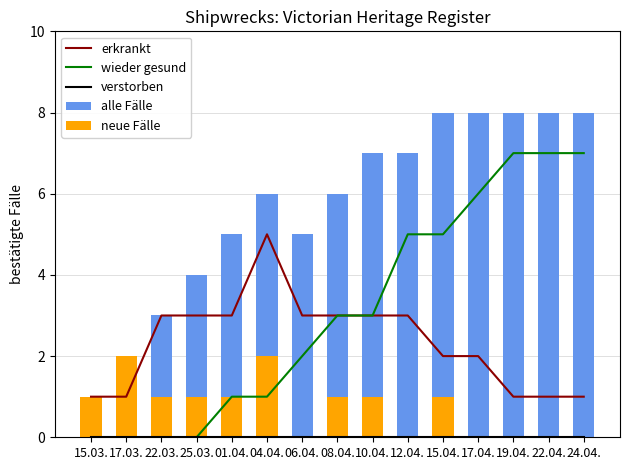

What position from the right is 22.03.?

13